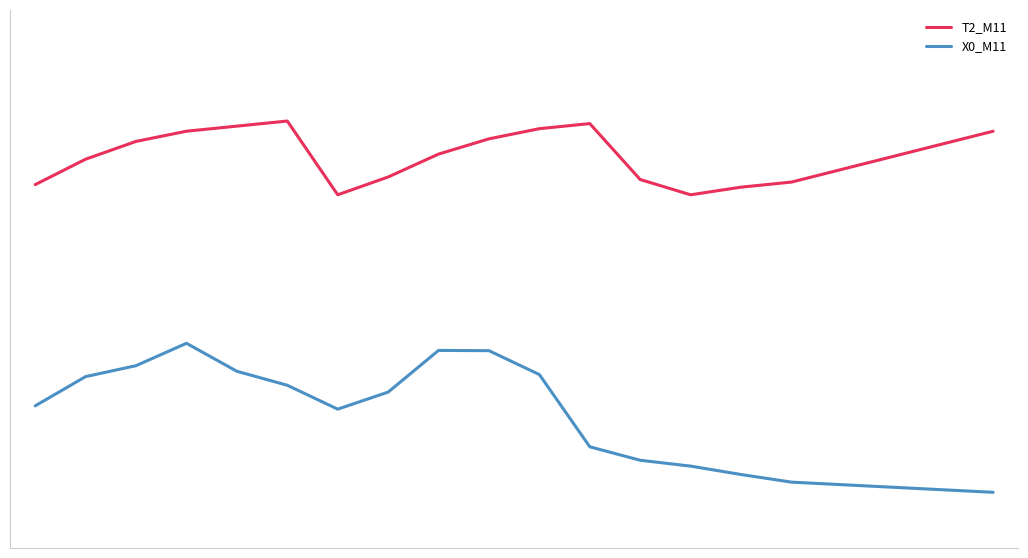

Rank the series by their maximum value, from lowest to highest.

X0_M11, T2_M11